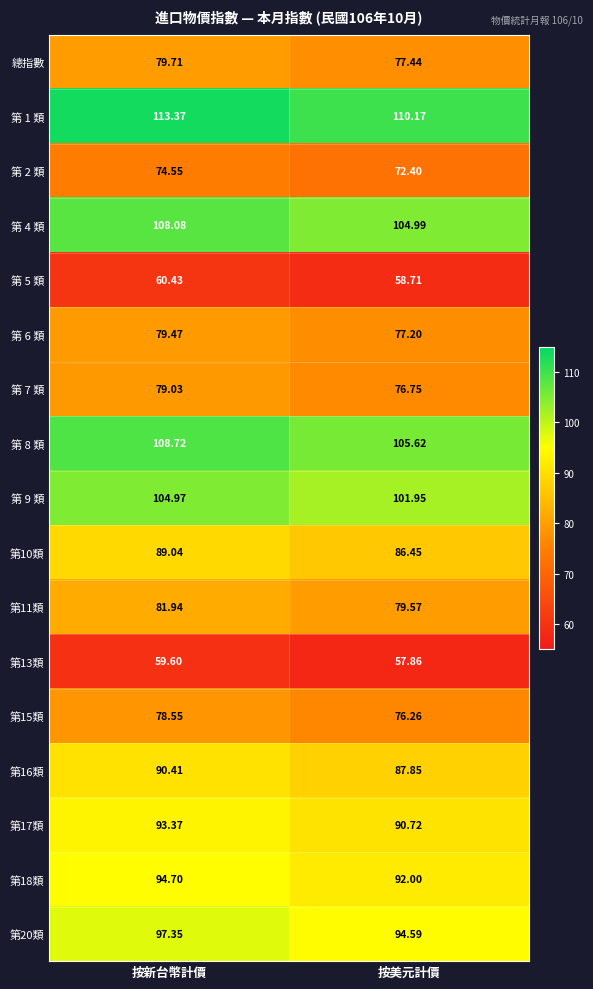

Which series has the largest total across all categories?

第 1 類